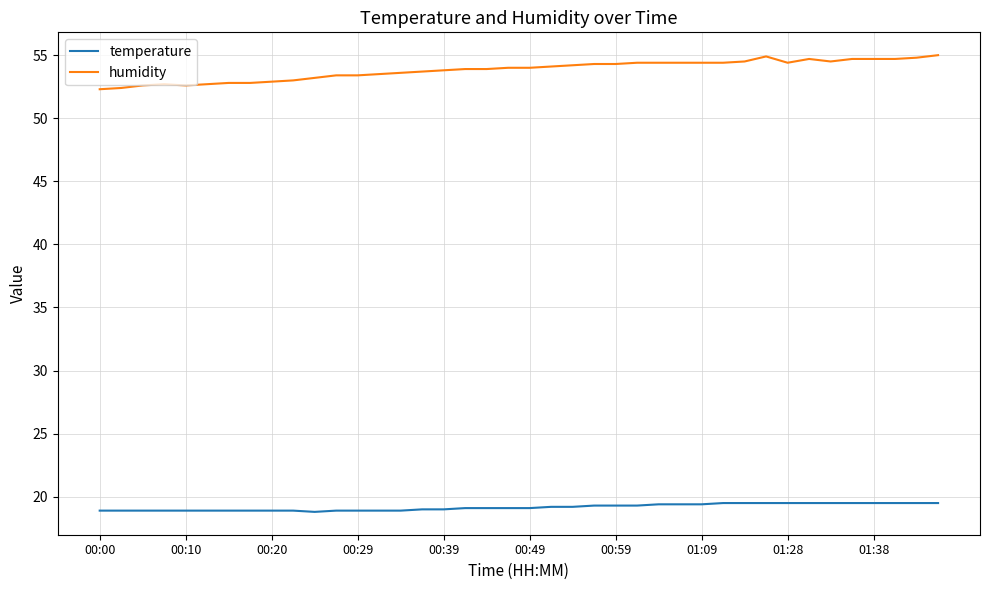

Which series has the largest total across all categories?

humidity